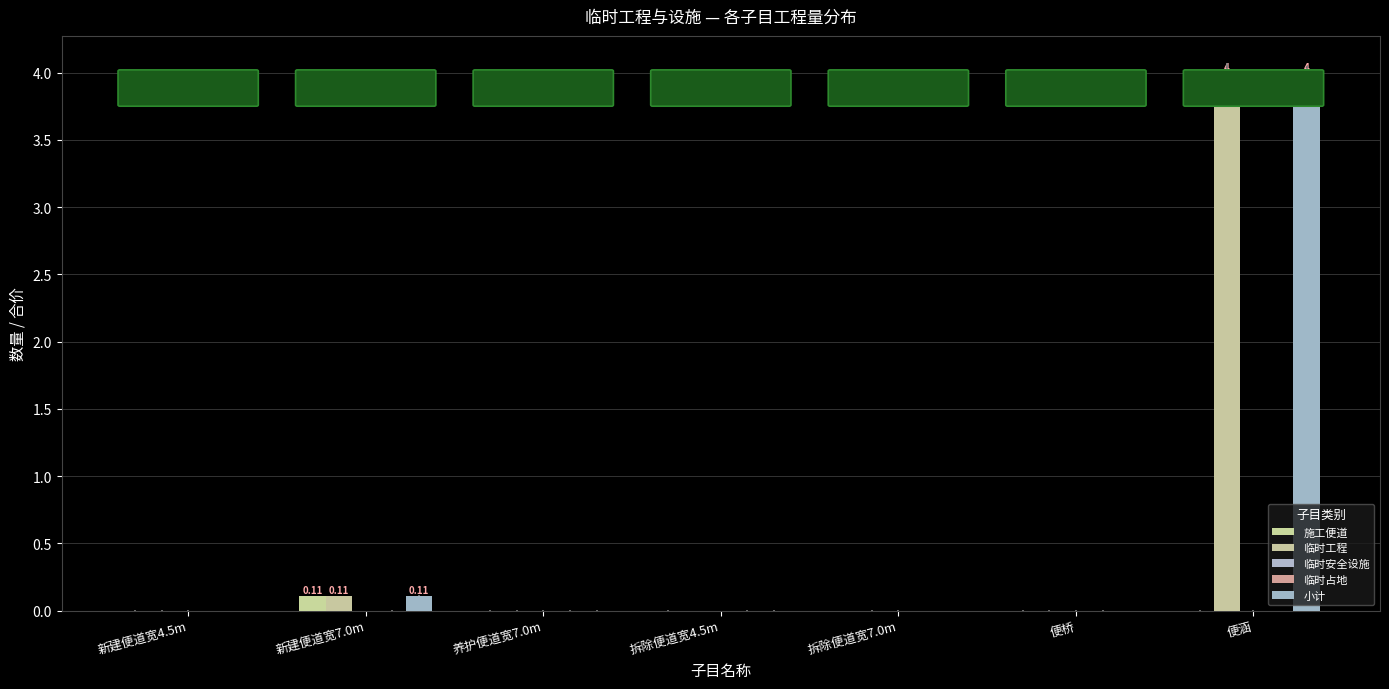

What is the sum of the 临时工程 values at 新建便道宽7.0m and 养护便道宽7.0m?

0.1